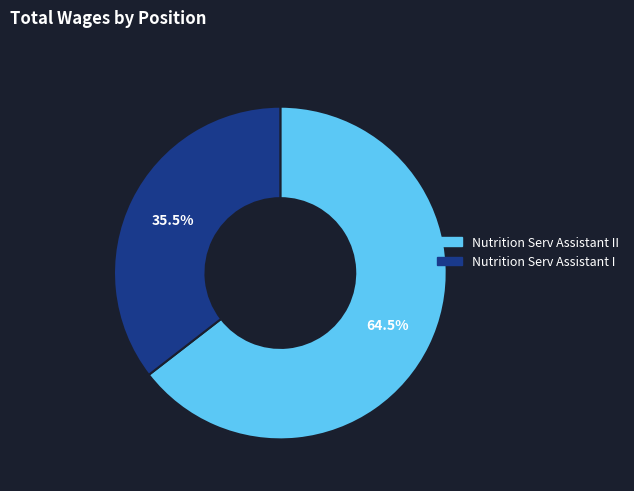

Is there a majority slice in this chart?

Yes